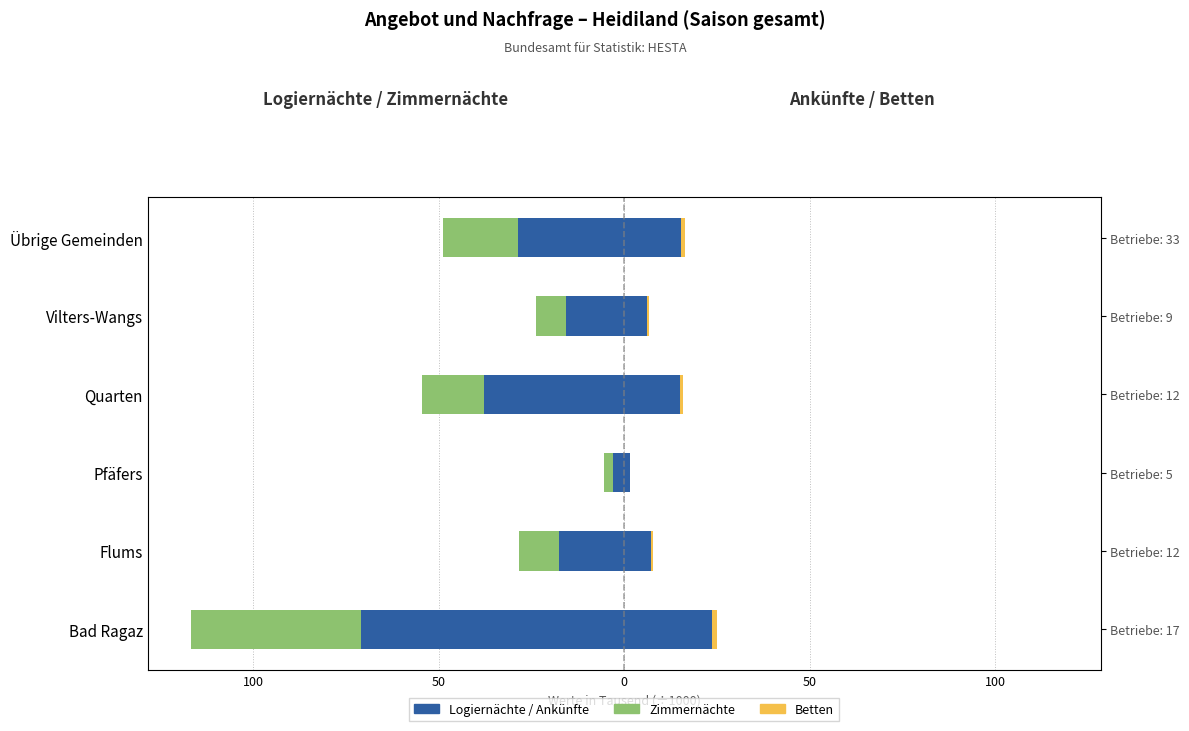

Is the value of Ankünfte at Quarten greater than the value of Zimmernächte (links) at Pfäfers?

Yes